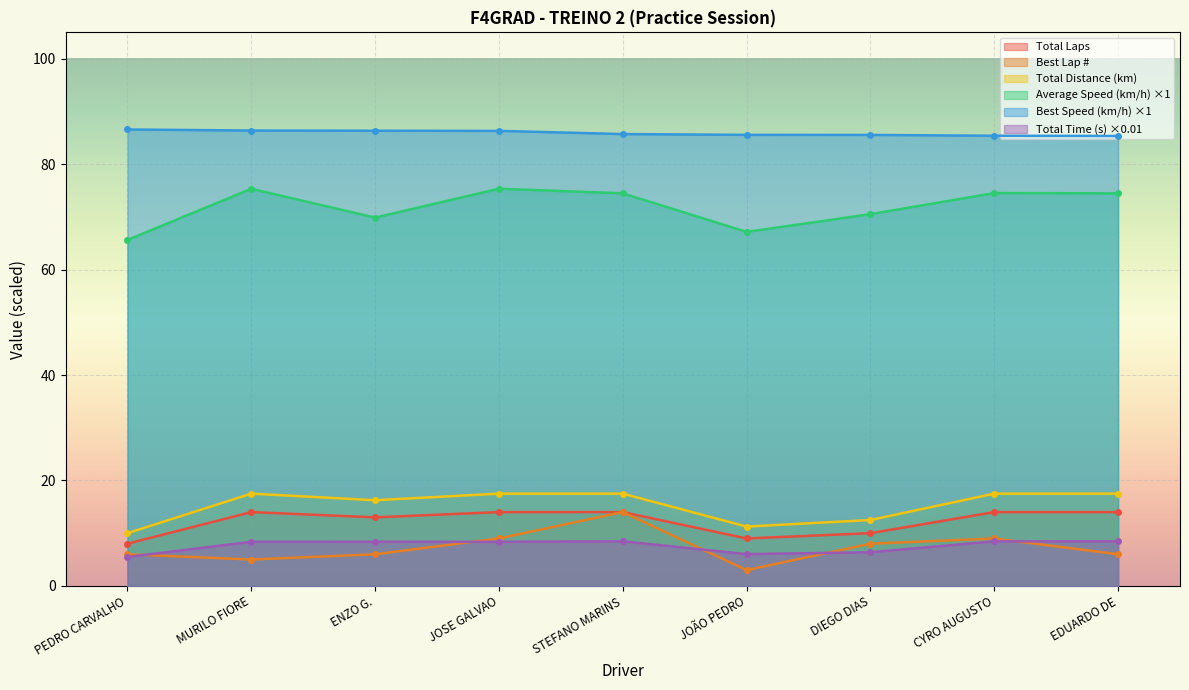

Which series ends up on top after the final intersection of Best Lap and Total Time?

Total Time